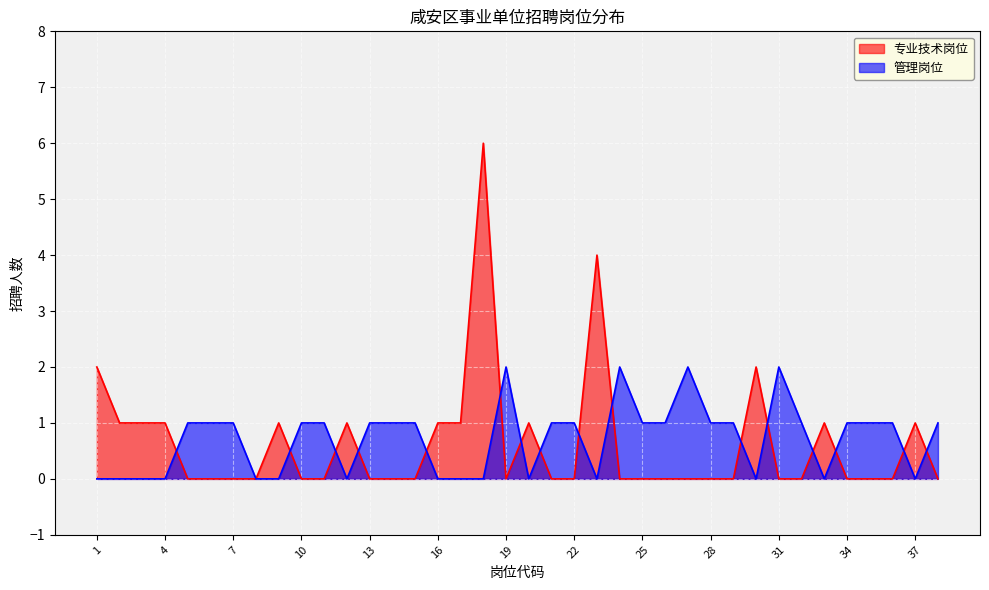

What is the average value of the 专业技术岗位 series?

1